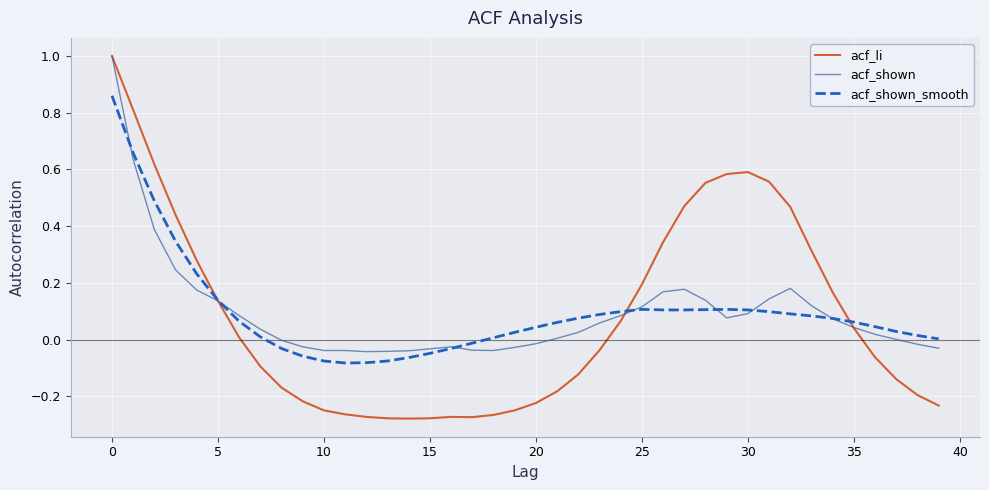

What is the highest value of the acf_shown series?

1.0